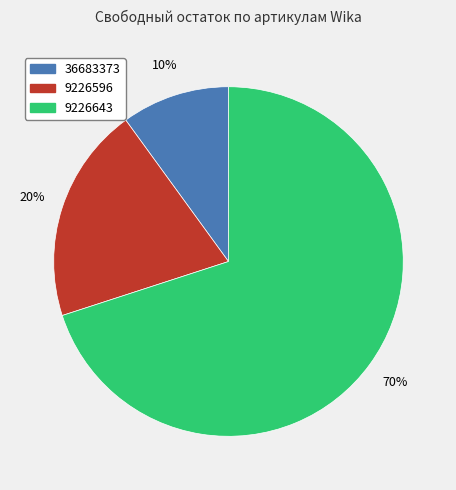

Is the sum of 36683373 and 9226643 greater than half?

Yes